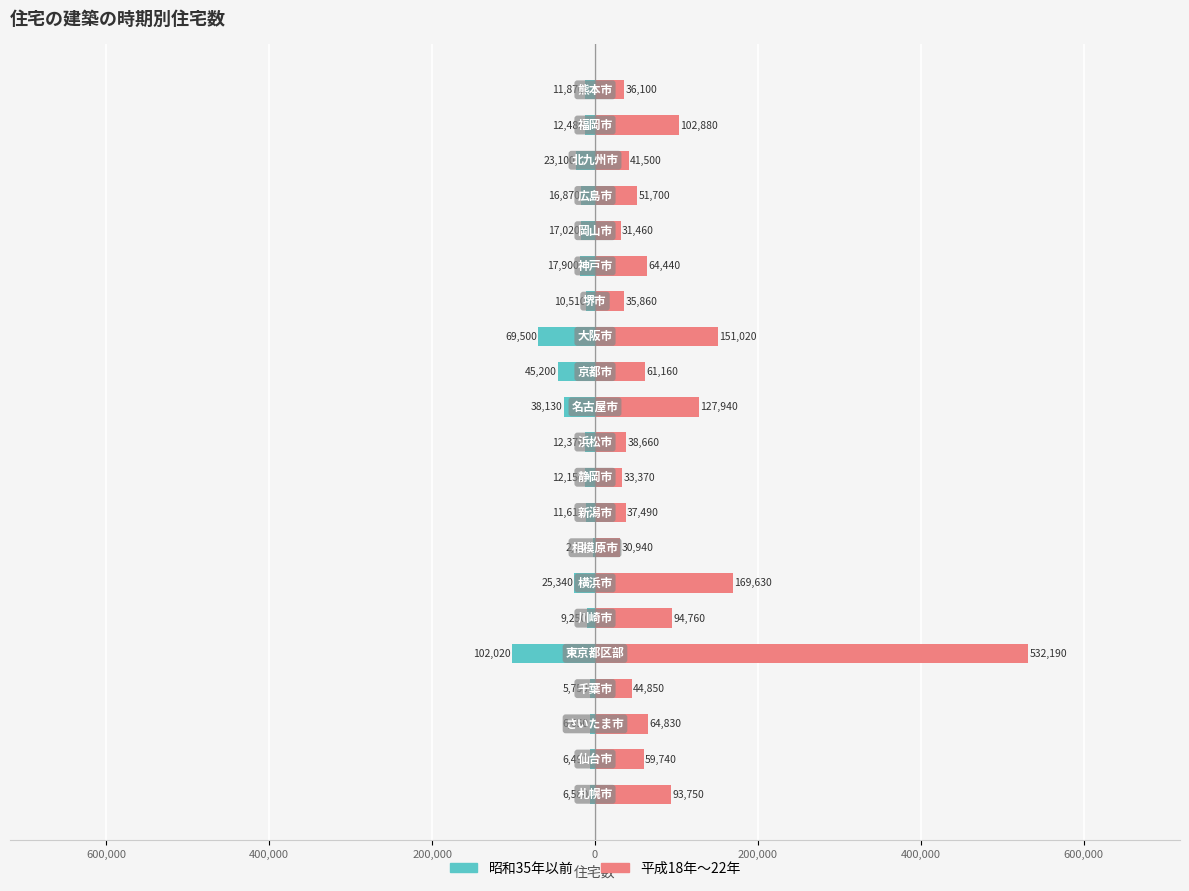

Is it true that 昭和35年以前 equals -34811 at 13?

False